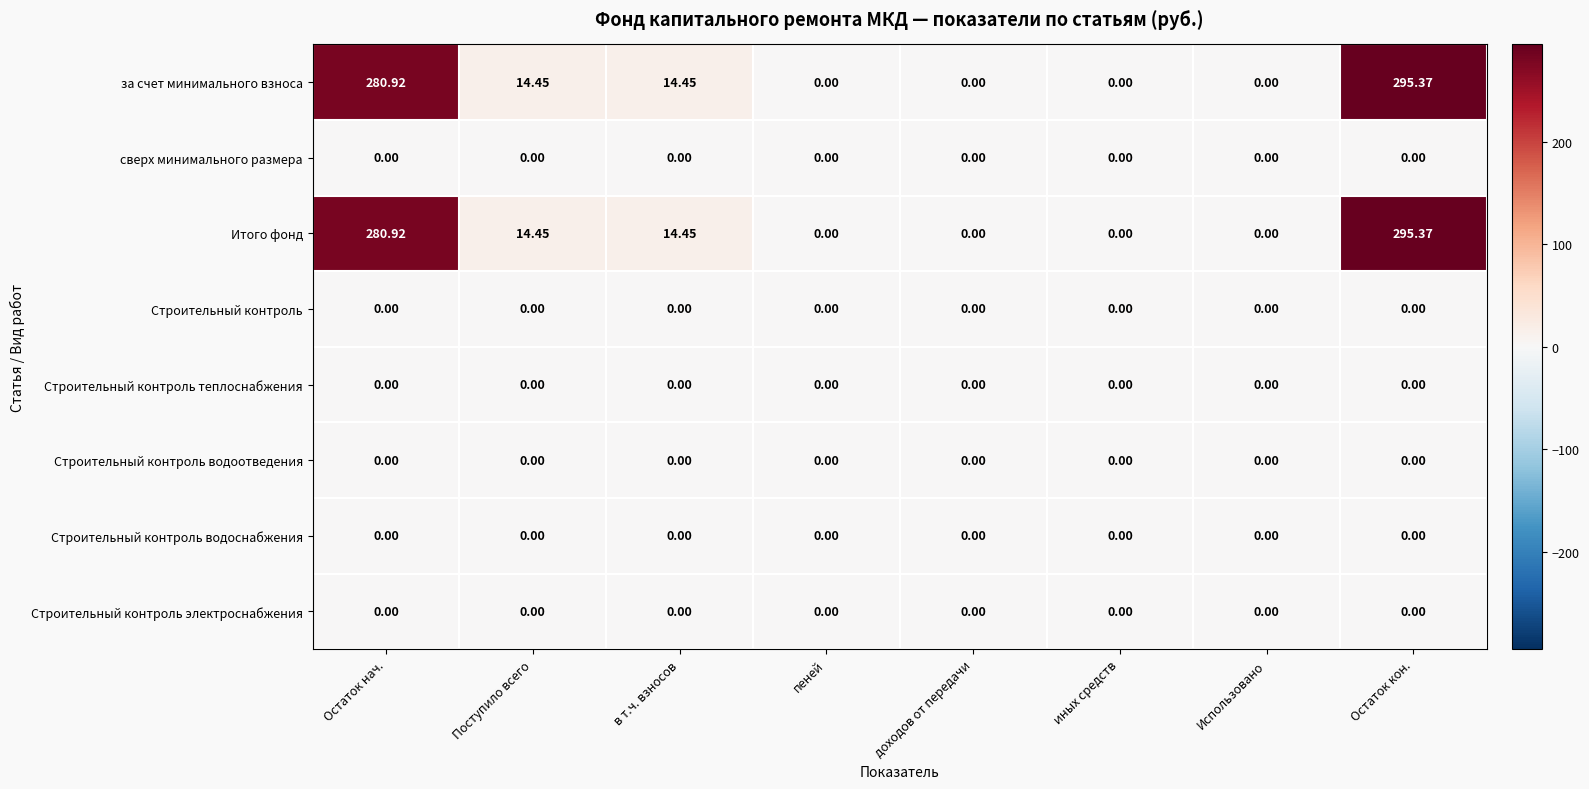

At which label does Итого фонд reach its peak?

Остаток кон.